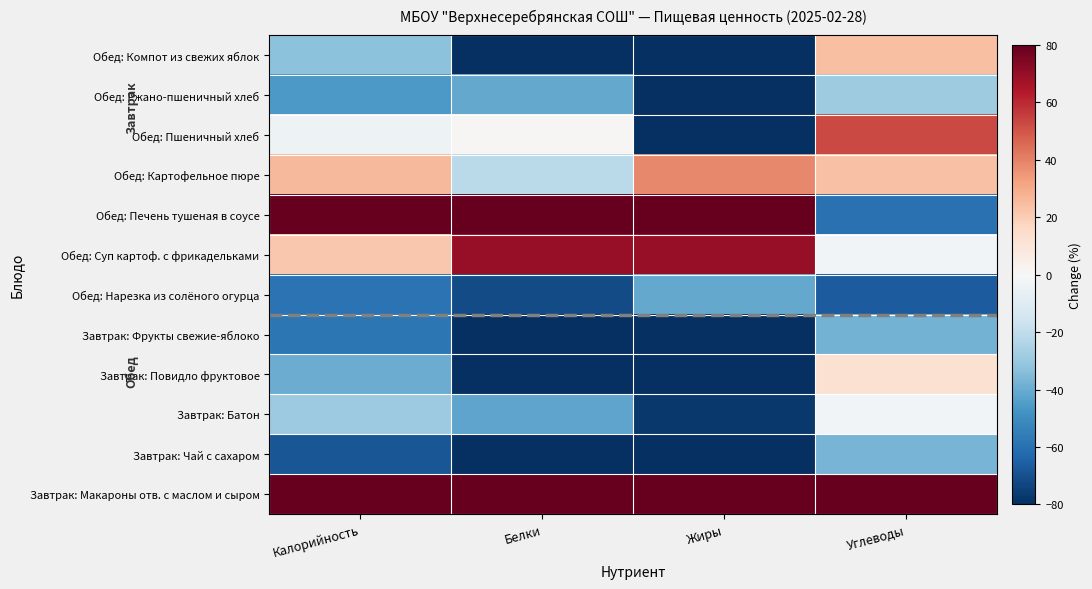

At which category is the sum across all series the highest?

Жиры